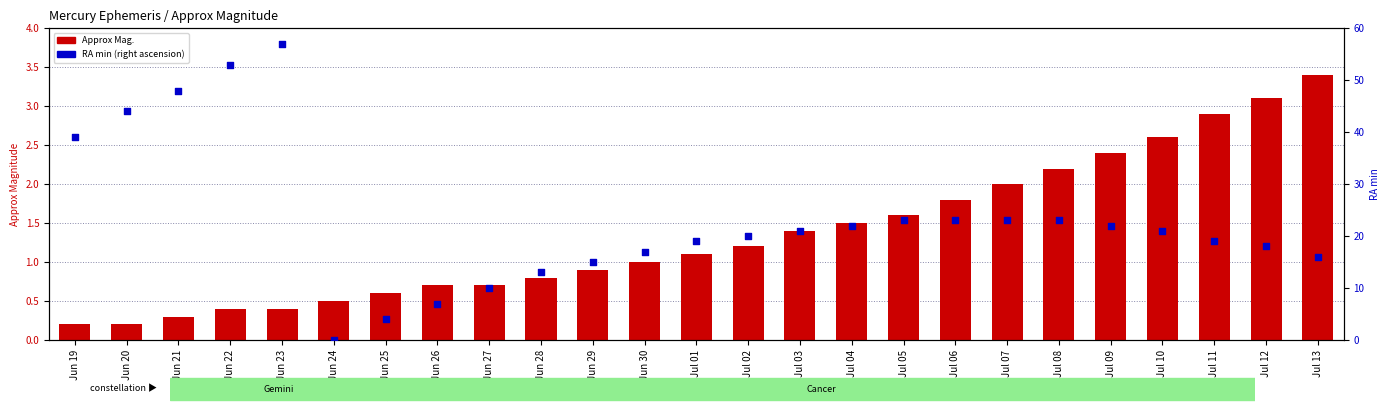

Which series has the largest total across all categories?

RA min